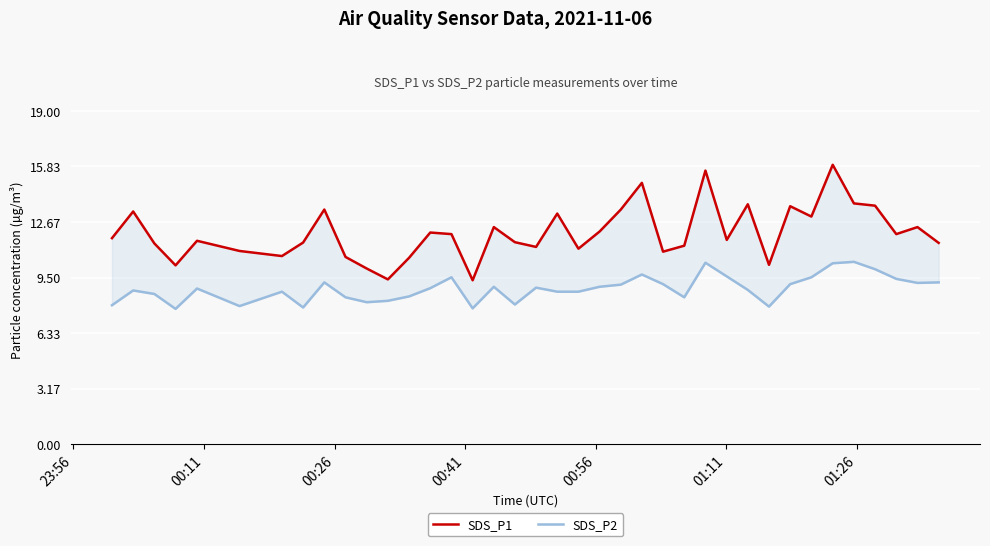

Rank the series by their maximum value, from highest to lowest.

SDS_P1, SDS_P2